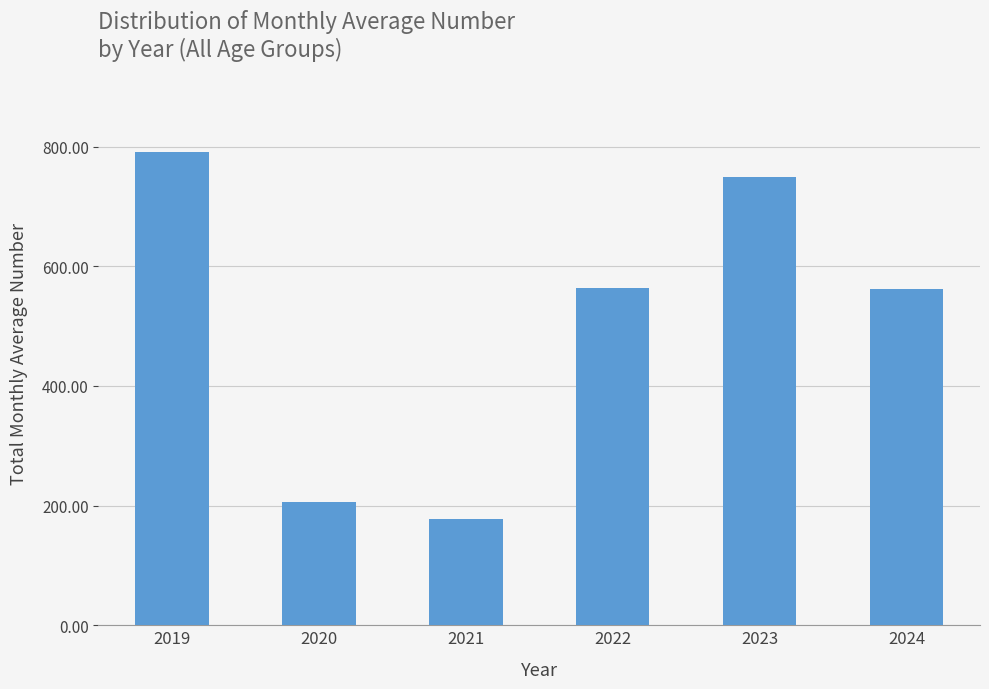

What is the change in value from 2020 to 2021?

-27.6